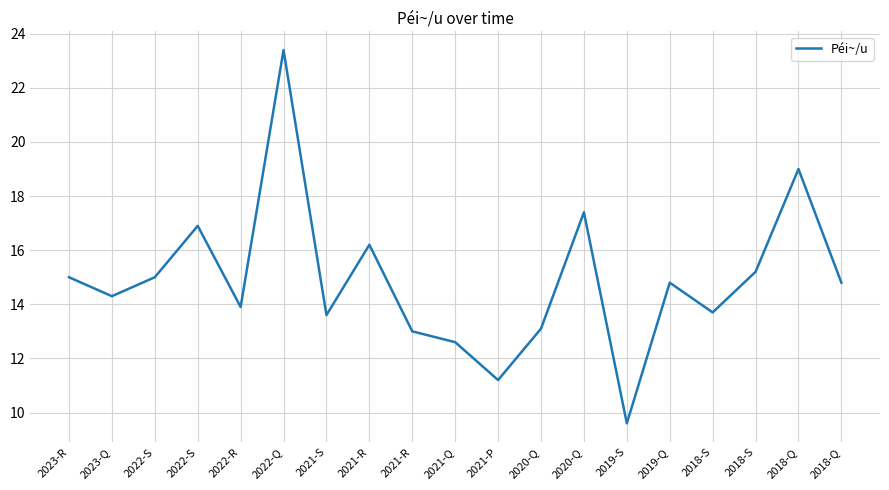

How many lines are shown in the chart?

1